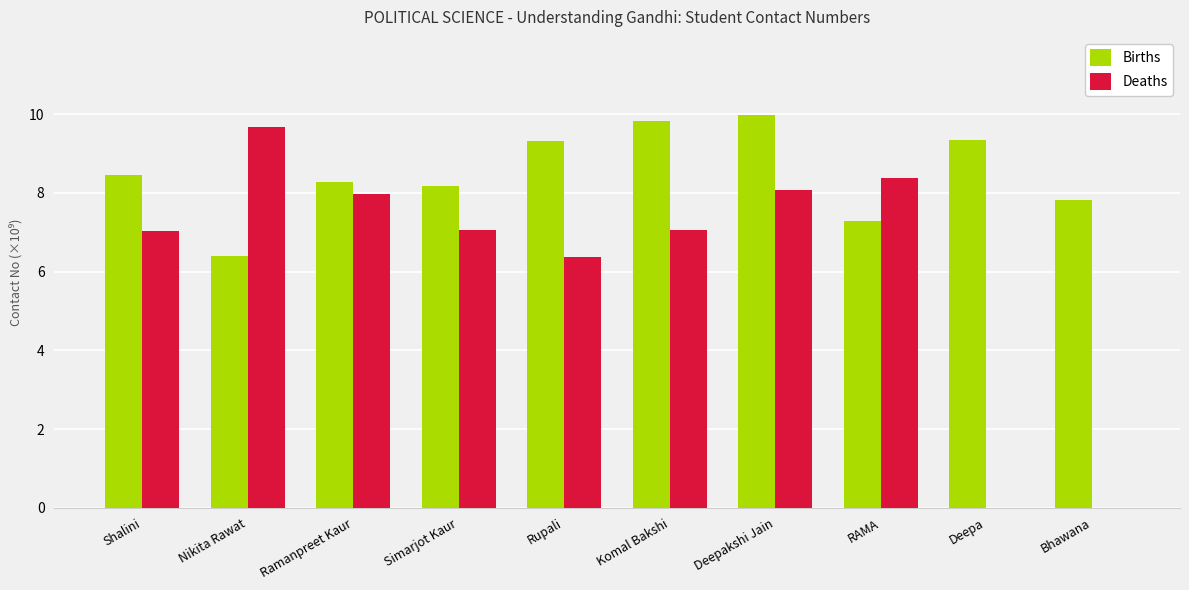

Is it true that Births equals 2.2 at Ramanpreet Kaur?

False